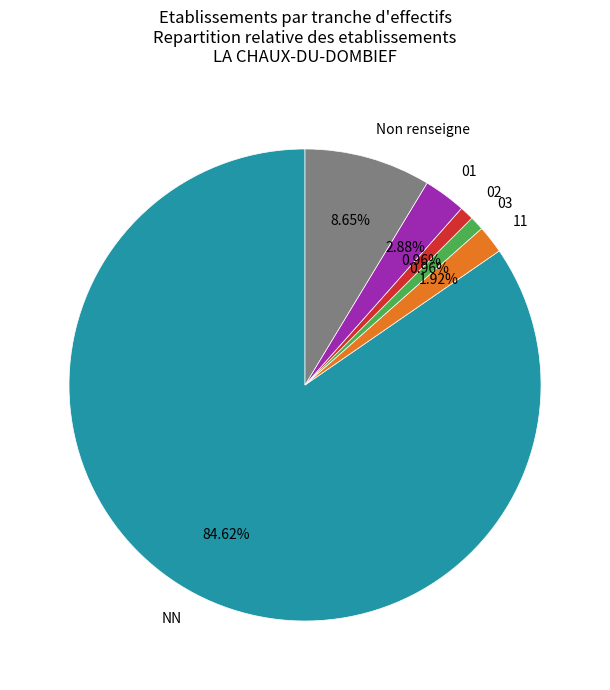

Do 01 and NN together represent more than half of the pie?

Yes